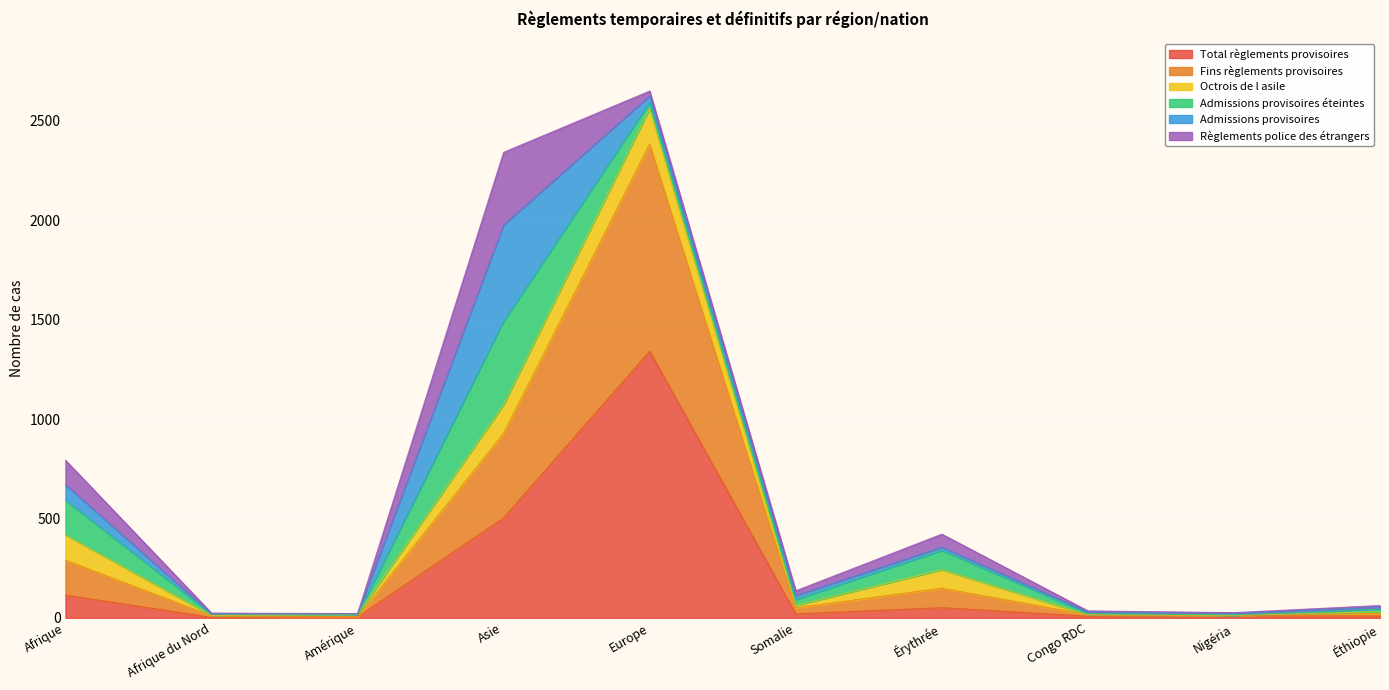

List the series in order of their peak value, highest first.

Total règlements provisoires, Fins règlements provisoires, Admissions provisoires, Admissions provisoires éteintes, Règlements police des étrangers, Octrois de l asile